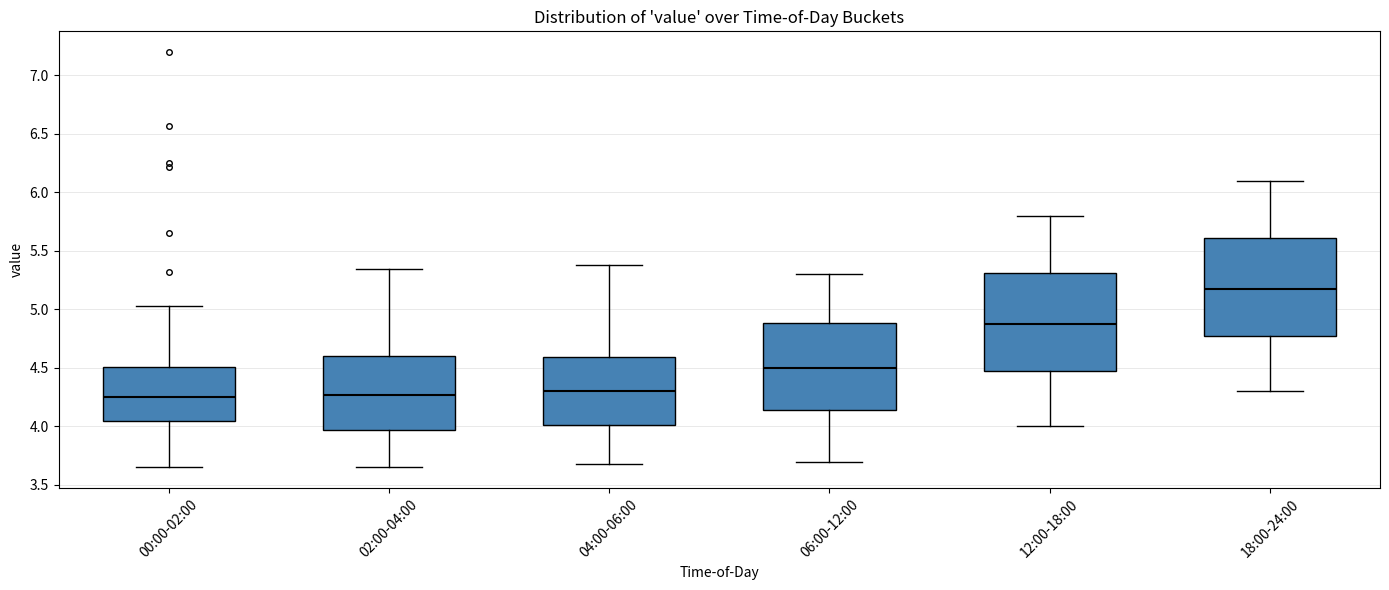

Reading left to right, transcribe this box plot: for each box, give where its median line is, the range the box spans, and where its two whiskers end, as read against the y-axis. The values are not printed on the chart, so give them approximately, as read against the axis.

00:00-02:00: median 4.25, box 4.05 to 4.50, whiskers 3.65 to 5.05
02:00-04:00: median 4.25, box 3.95 to 4.60, whiskers 3.65 to 5.35
04:00-06:00: median 4.30, box 4.00 to 4.60, whiskers 3.70 to 5.40
06:00-12:00: median 4.50, box 4.15 to 4.90, whiskers 3.70 to 5.30
12:00-18:00: median 4.90, box 4.50 to 5.30, whiskers 4.00 to 5.80
18:00-24:00: median 5.20, box 4.80 to 5.60, whiskers 4.30 to 6.10